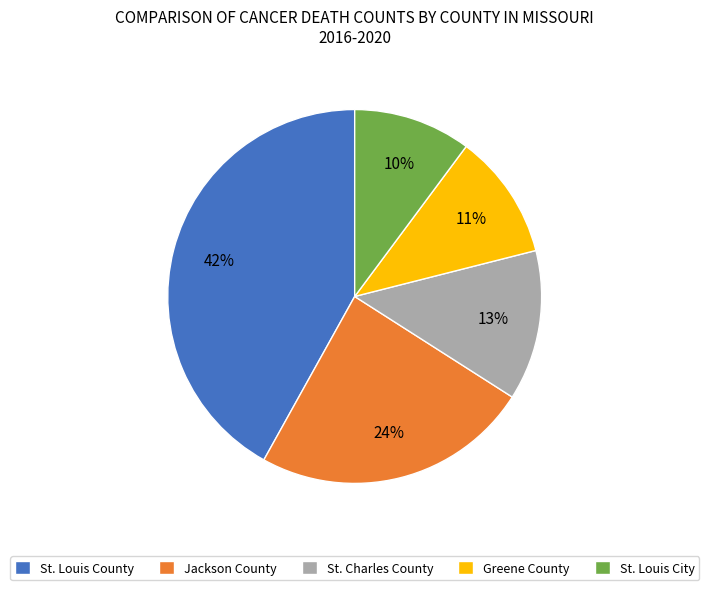

Count the number of slices in the pie.

5